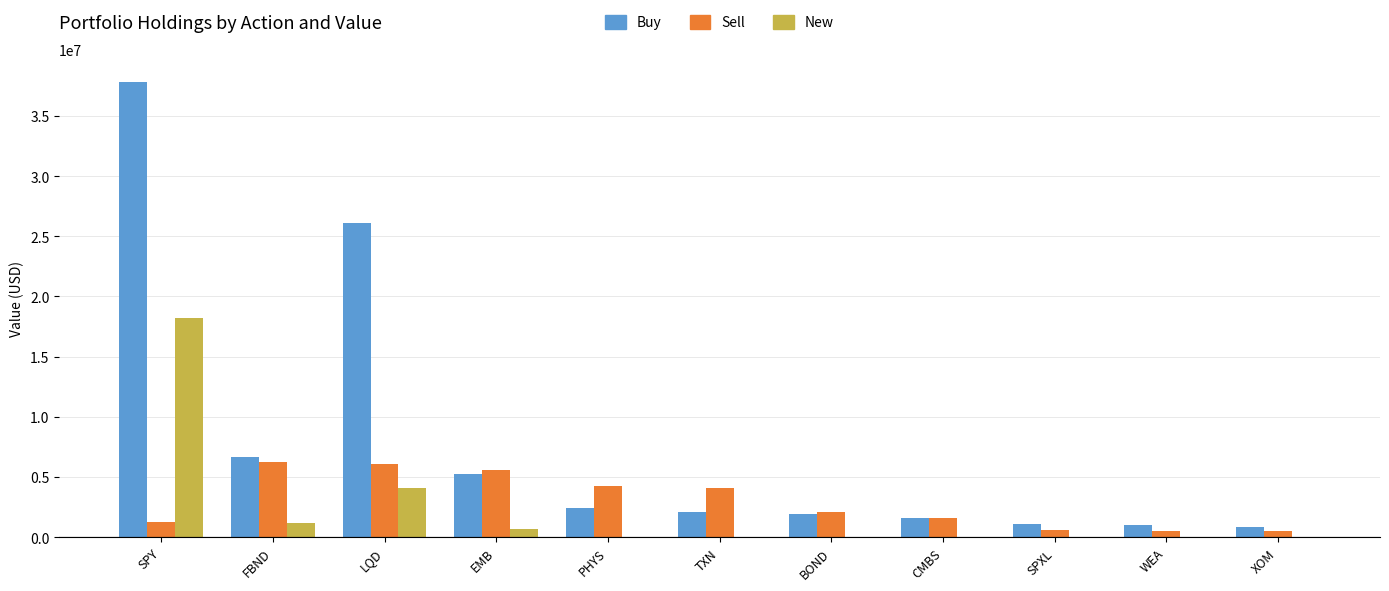

What is the spread (max minus min) of values at EMB?

4928000